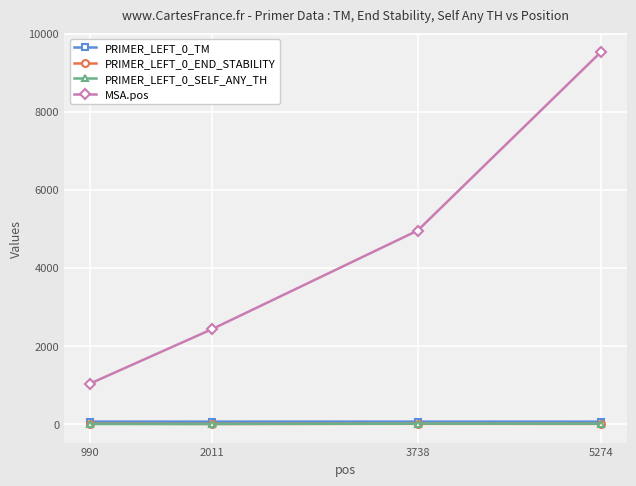

What is the value of the MSA.pos point at the 4th from the left?

9533.0